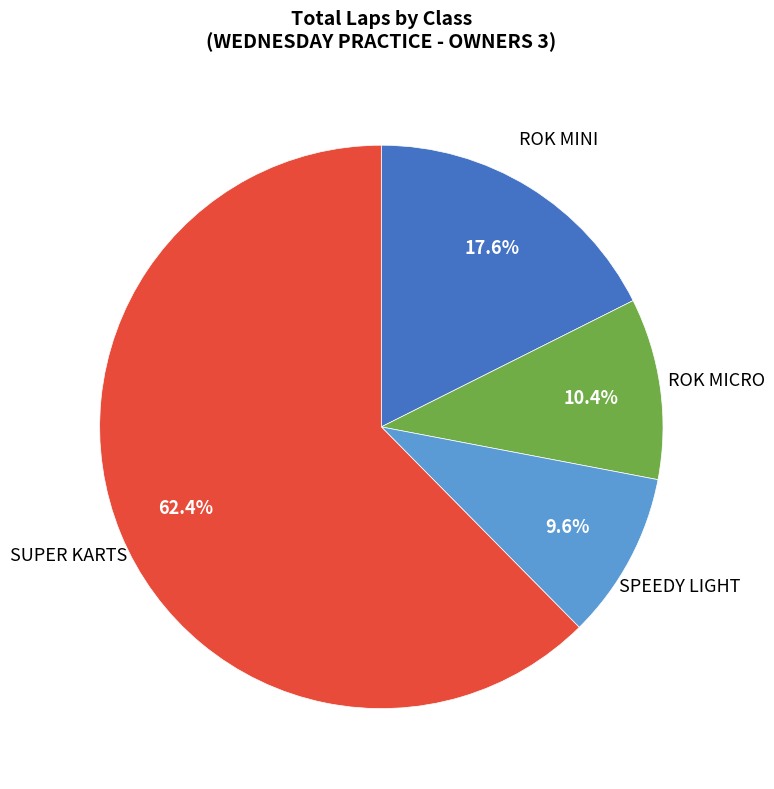

Is there any slice that represents more than half of the pie?

Yes